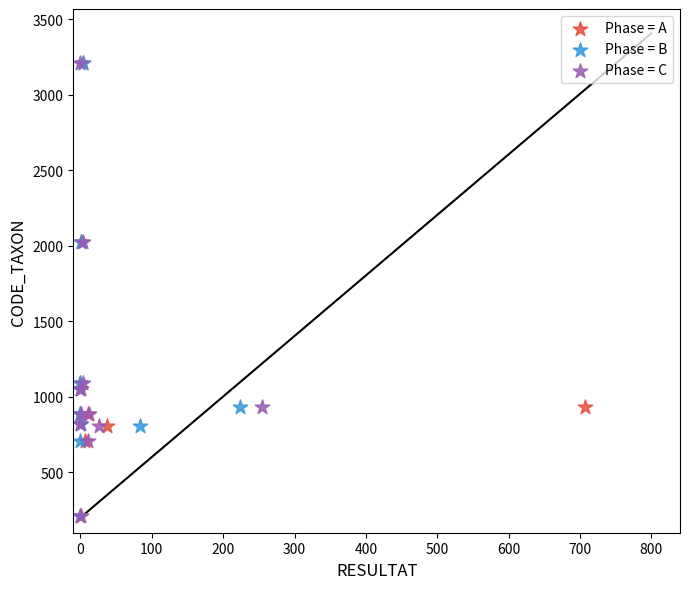

What are all the series names shown in the legend?

Phase = A, Phase = B, Phase = C